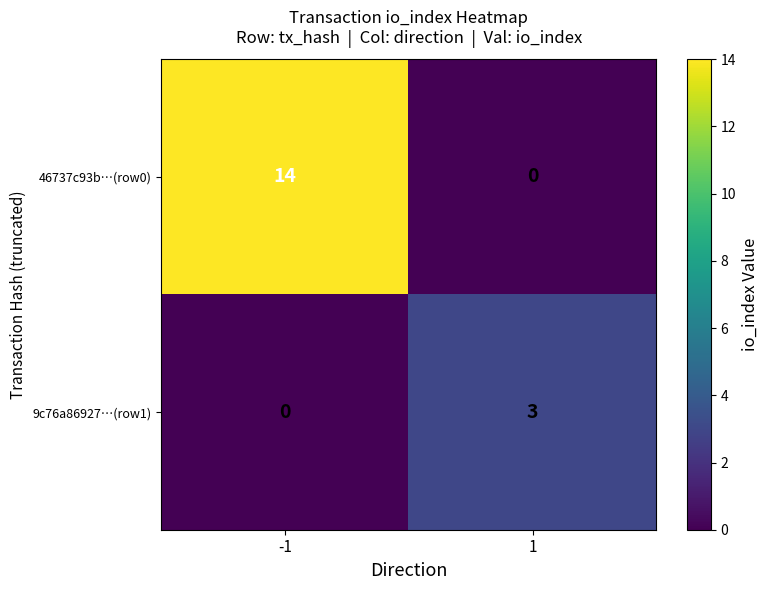

Which series has the widest spread of values?

46737c93b…(row0)